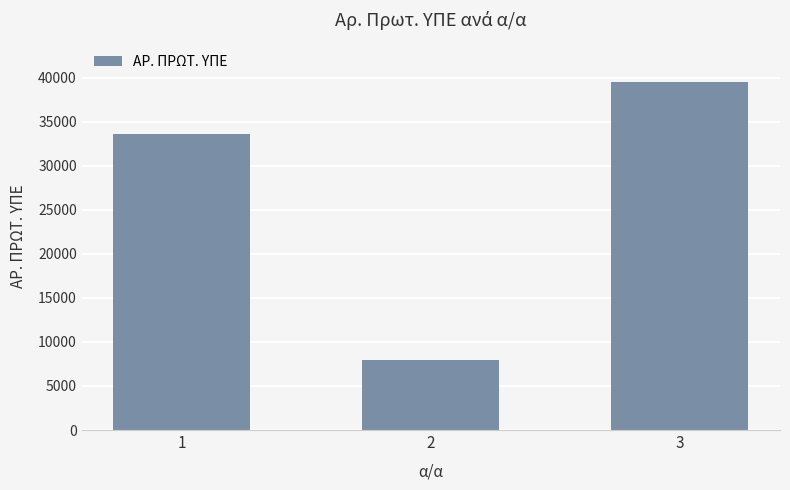

What is the smallest value displayed?

7988